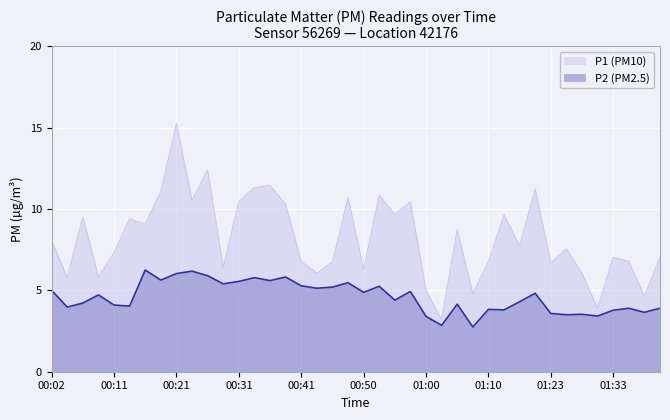

True or false: P1 has a value of 9.7 at 01:33.

False